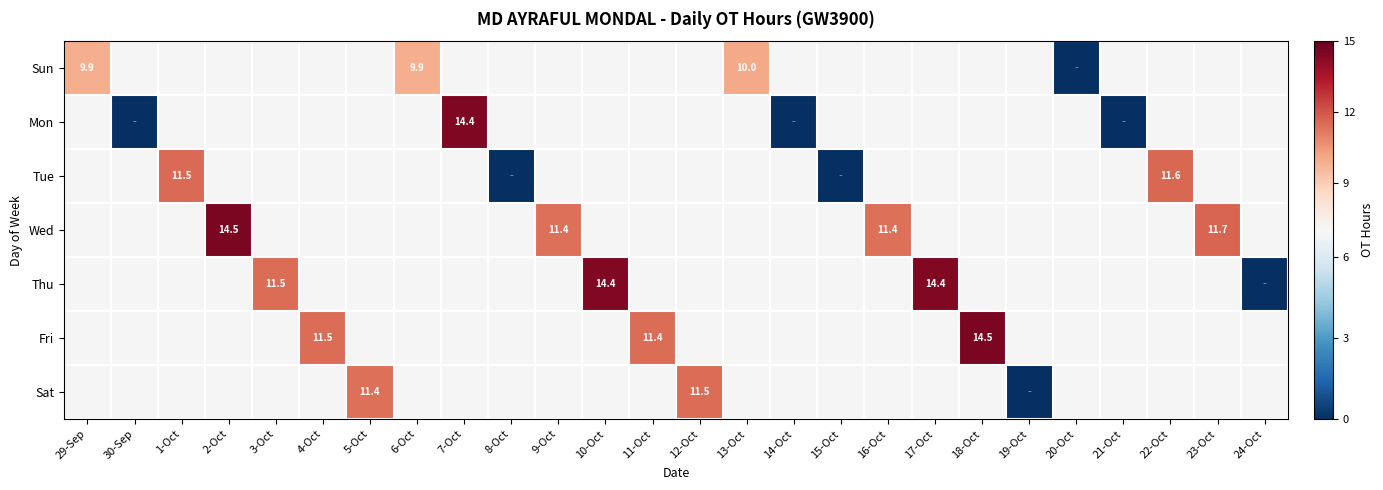

The value of Mon at 7-Oct is 14.4. True or false?

True